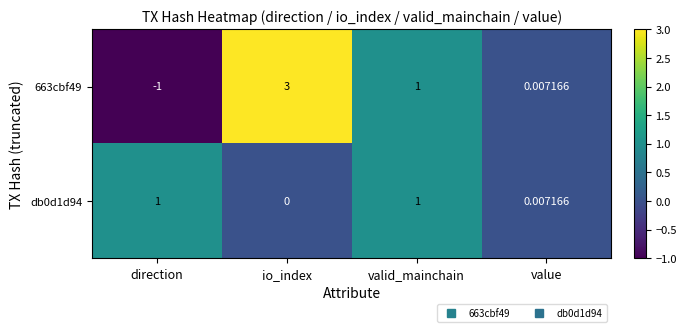

Which series has the widest spread of values?

663cbf49